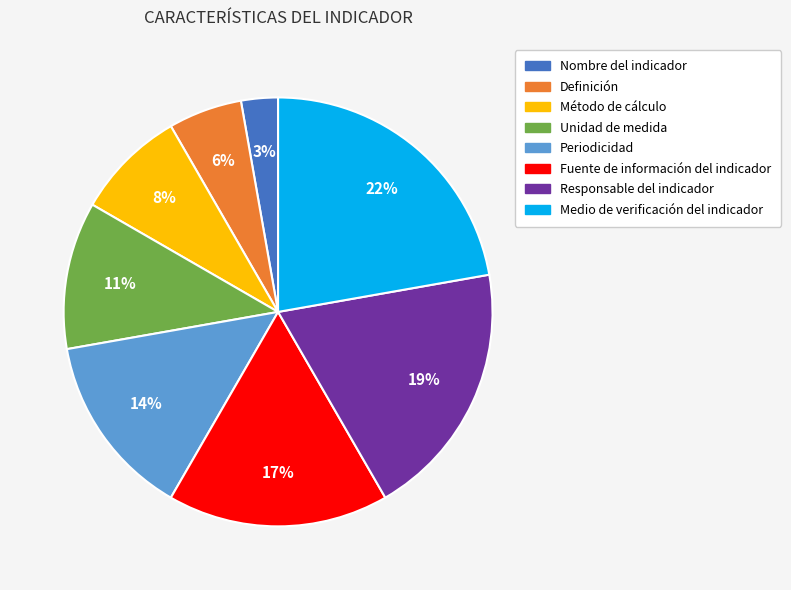

How many slices are in this pie chart?

8